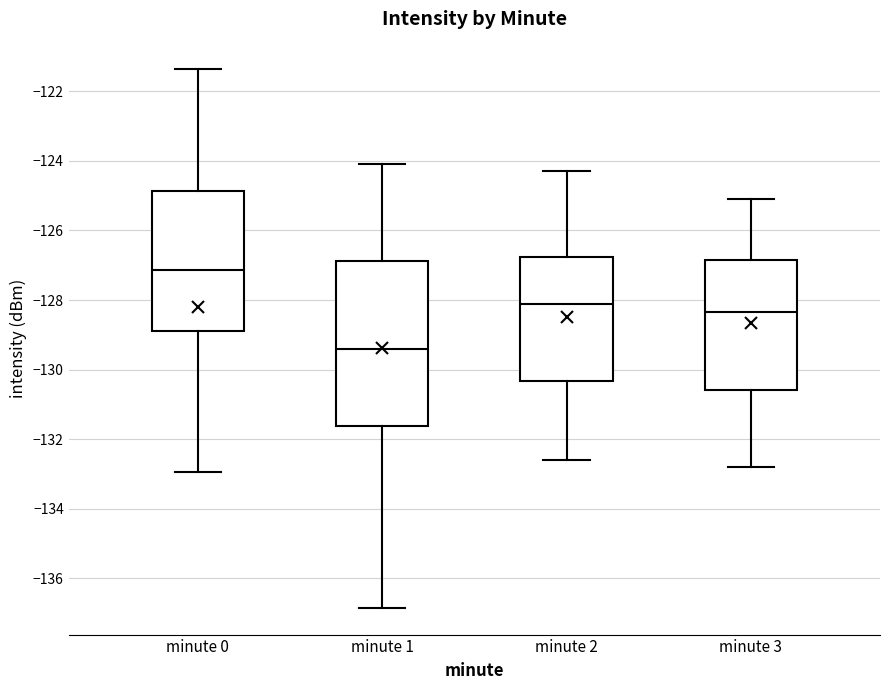

Reading left to right, transcribe this box plot: for each box, give where its median line is, the range the box spans, and where its two whiskers end, as read against the y-axis. The values are not printed on the chart, so give them approximately, as read against the axis.

minute 0: median -127.2, box -128.8 to -124.8, whiskers -133.0 to -121.4
minute 1: median -129.4, box -131.6 to -126.8, whiskers -136.8 to -124.0
minute 2: median -128.0, box -130.4 to -126.8, whiskers -132.6 to -124.2
minute 3: median -128.4, box -130.6 to -126.8, whiskers -132.8 to -125.0